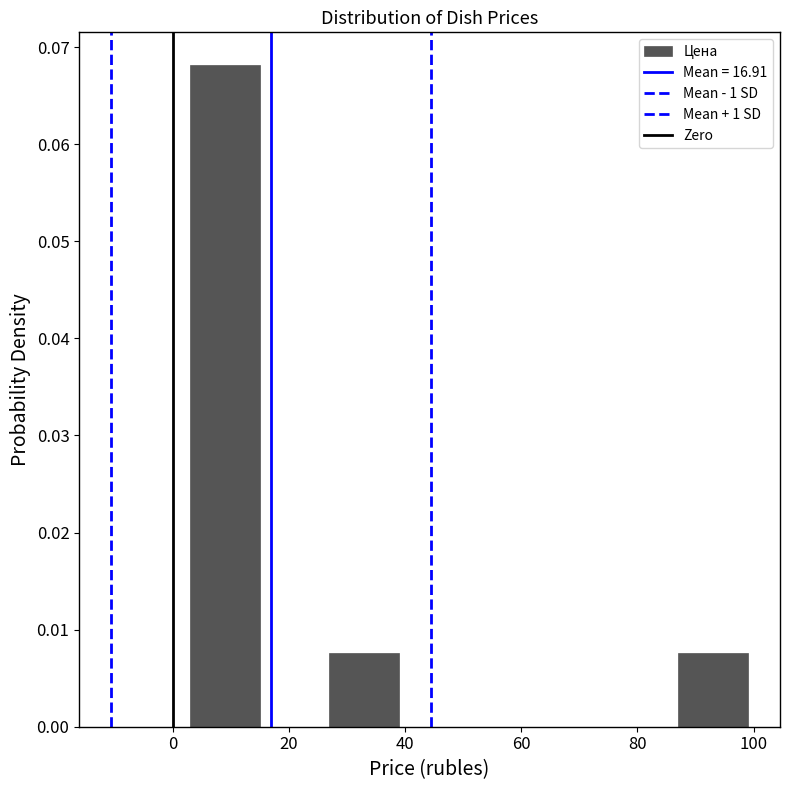

How tall is the bar that spans 2 to 14 on the x-axis? Neither the bar edges nor the heights are printed on the chart, so give them approximately, as read against the axes.

0.068